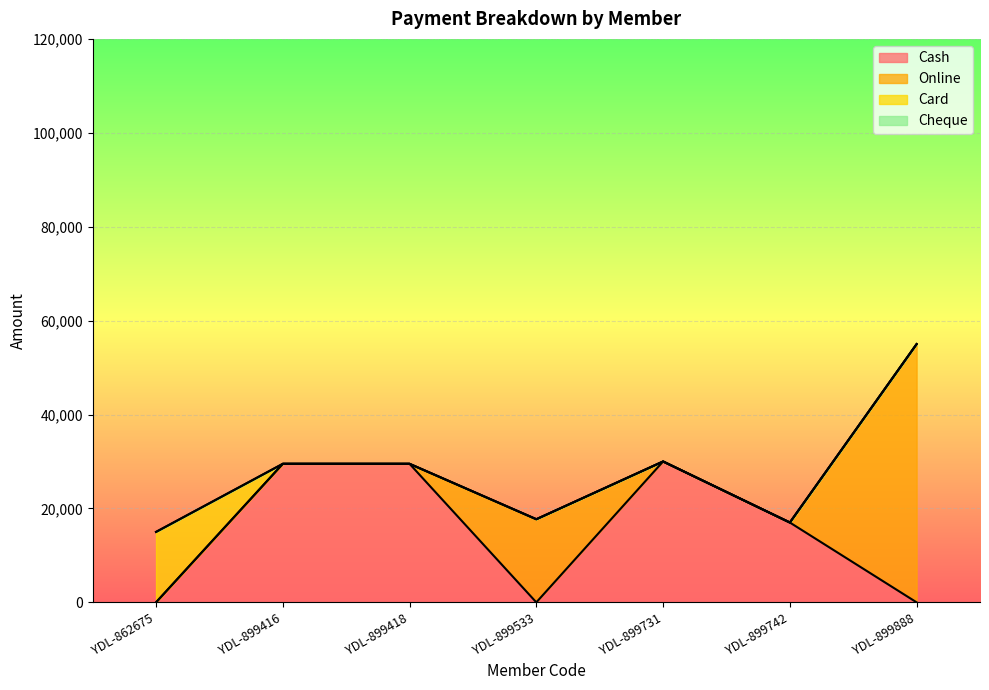

How many lines are shown in the chart?

4